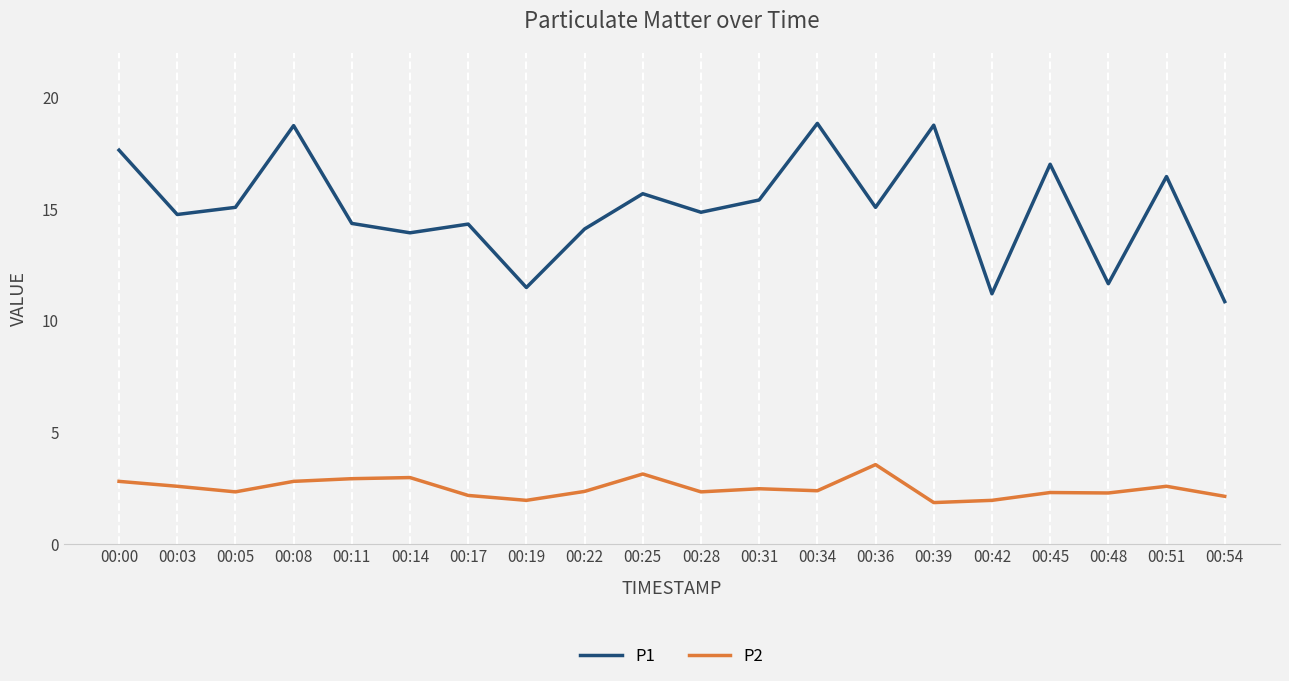

Is it true that P2 equals 1.4 at 00:22?

False